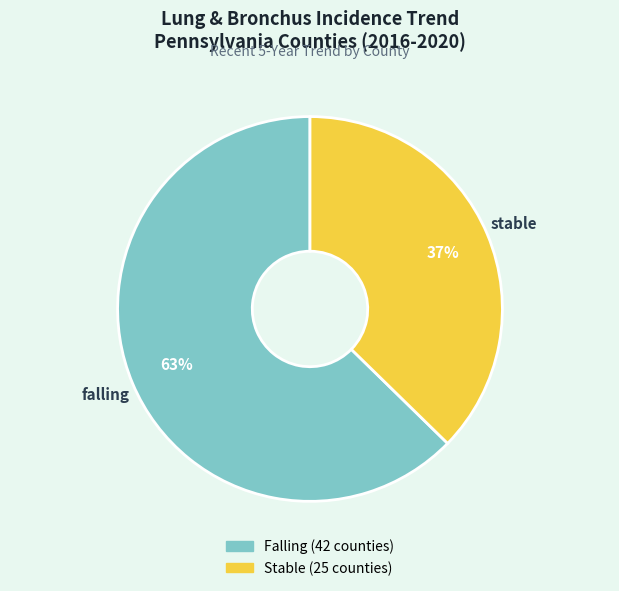

To the nearest percent, what is the average slice percentage?

50%